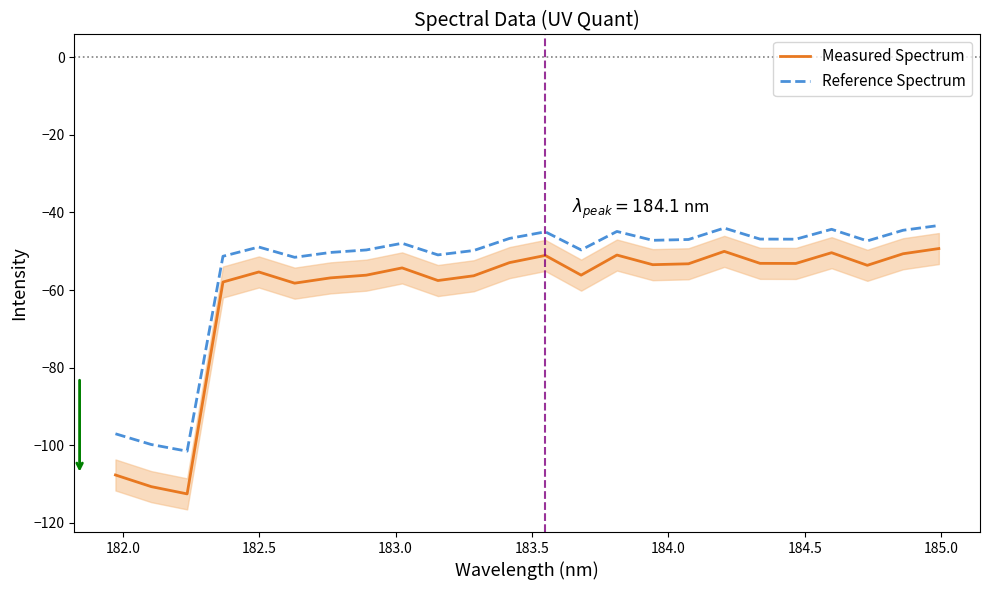

Which series has the widest spread of values?

Measured Spectrum